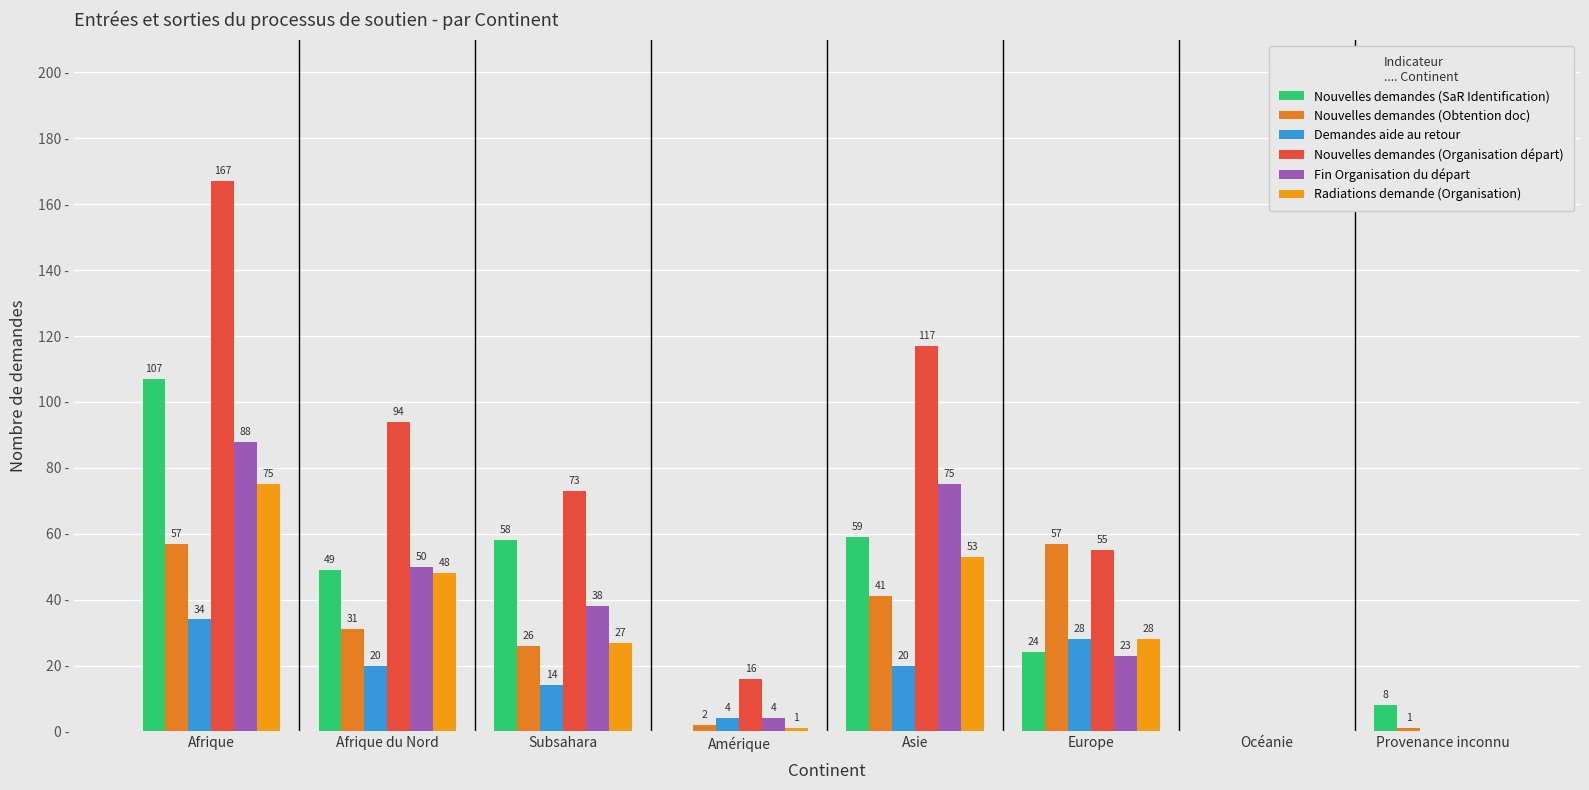

Are the bars horizontal?

No